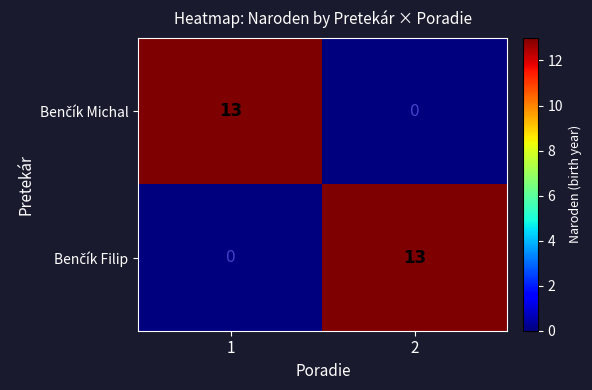

What is the difference between the highest and lowest values at 2?

13